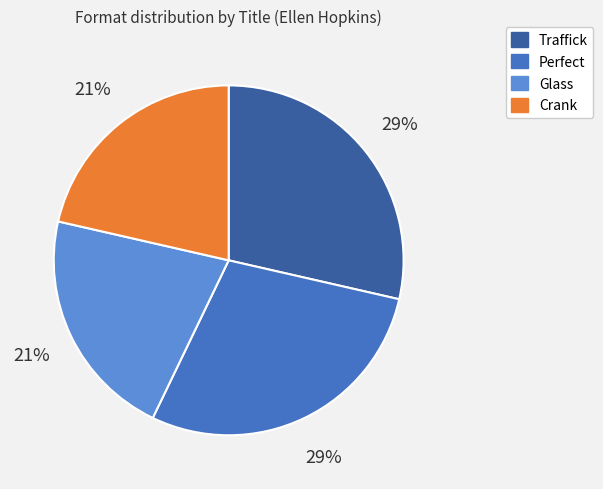

How many slices are in this pie chart?

4